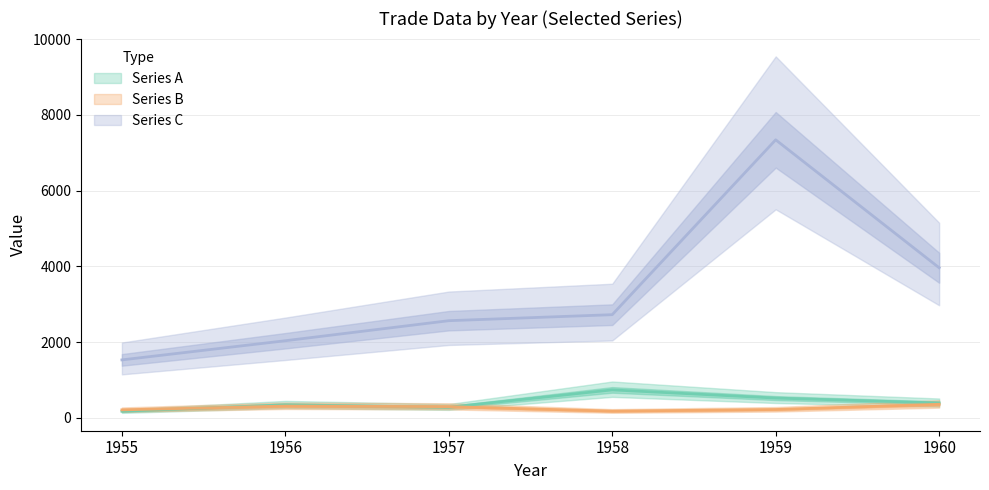

At which label does S741521130400 reach its peak?

1960